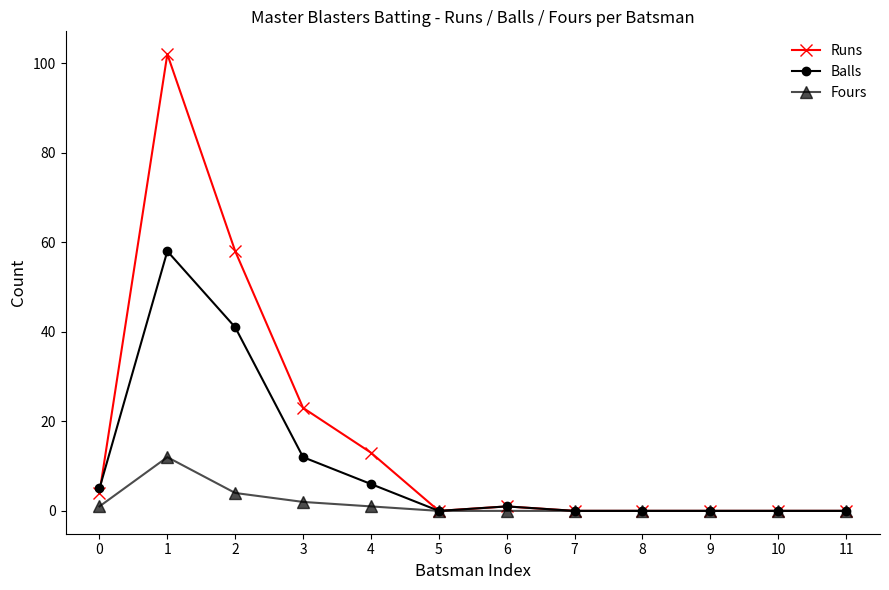

What is the value of the Fours point at the 4th from the left?

2